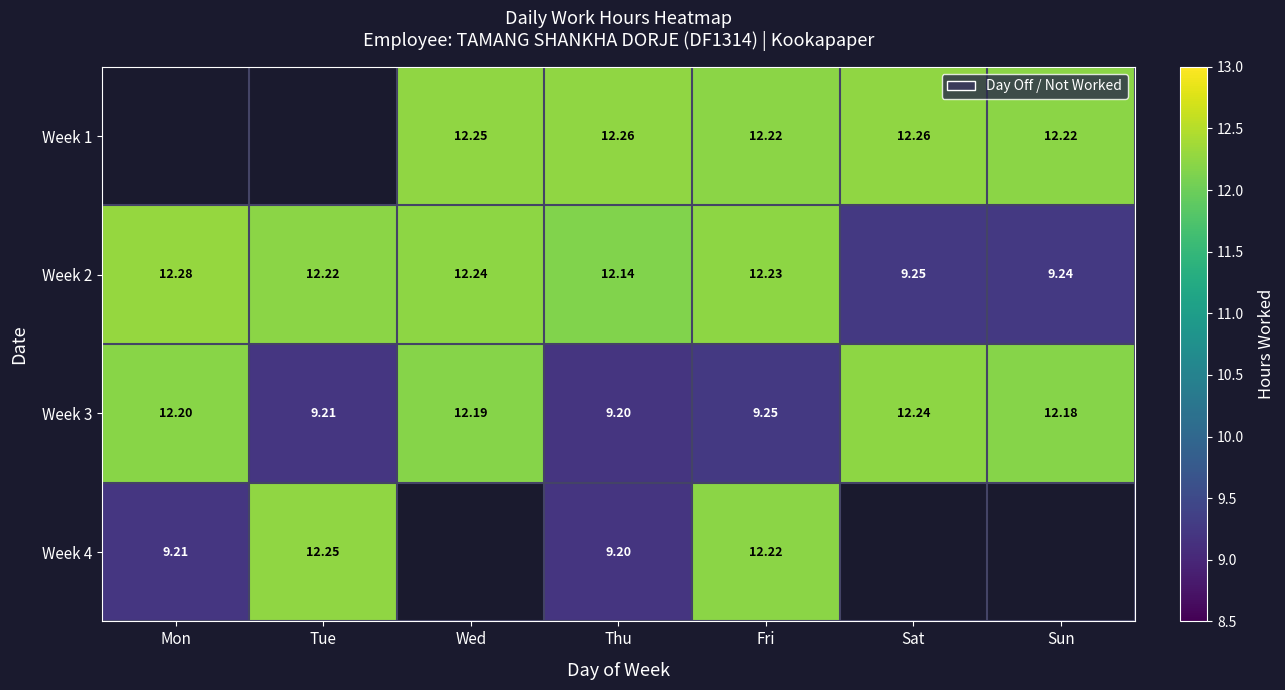

Is the value of Week 1 at Sun greater than the value of Week 3 at Wed?

Yes